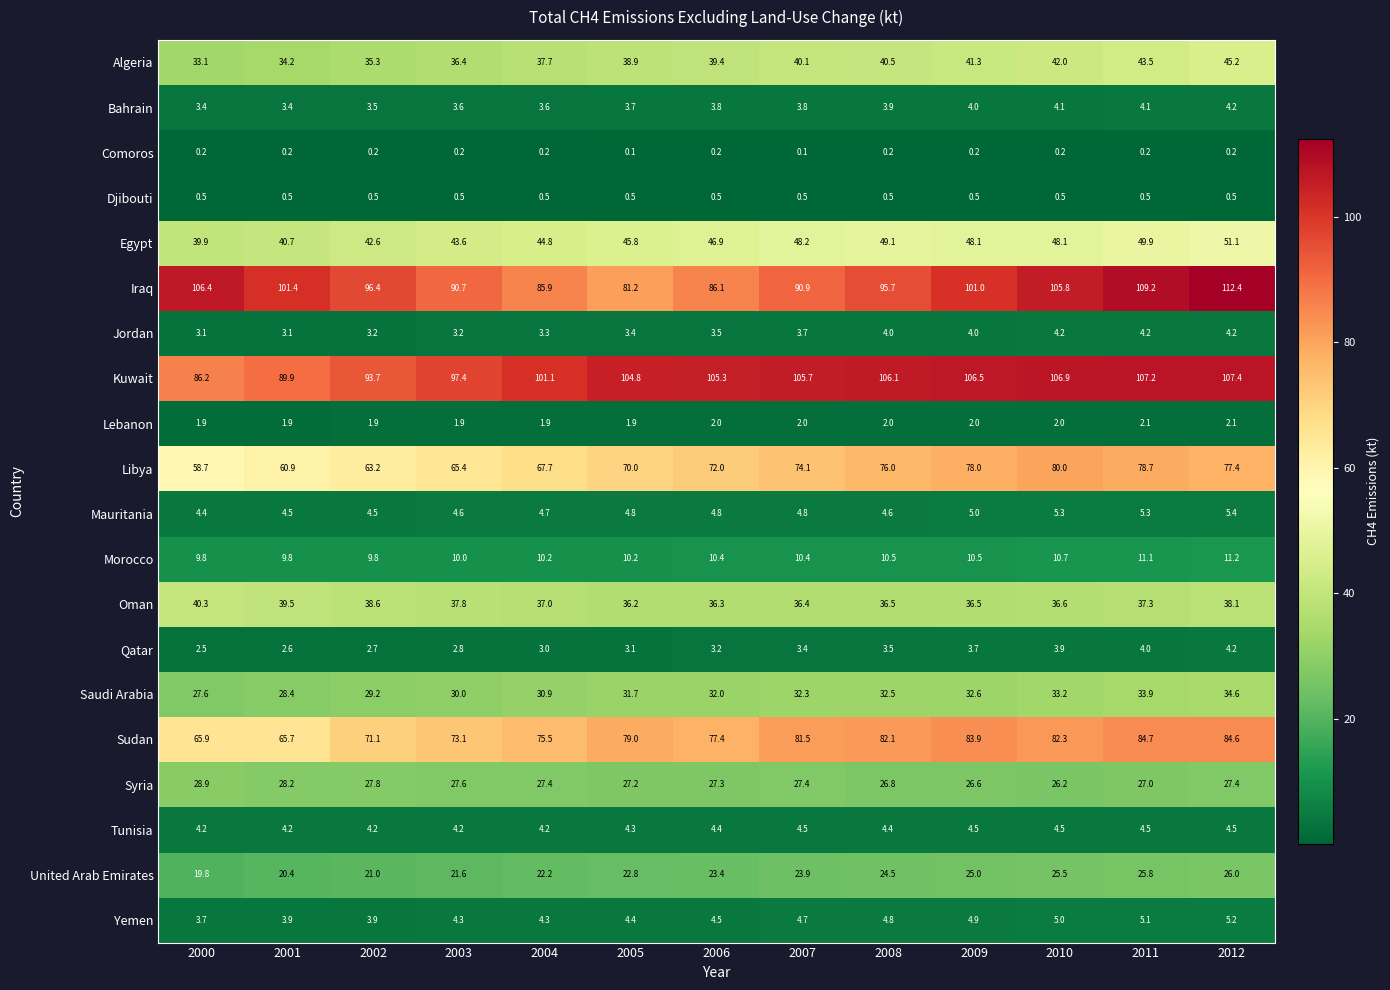

What is the difference between the maximum and minimum values in the Egypt series?

11.2